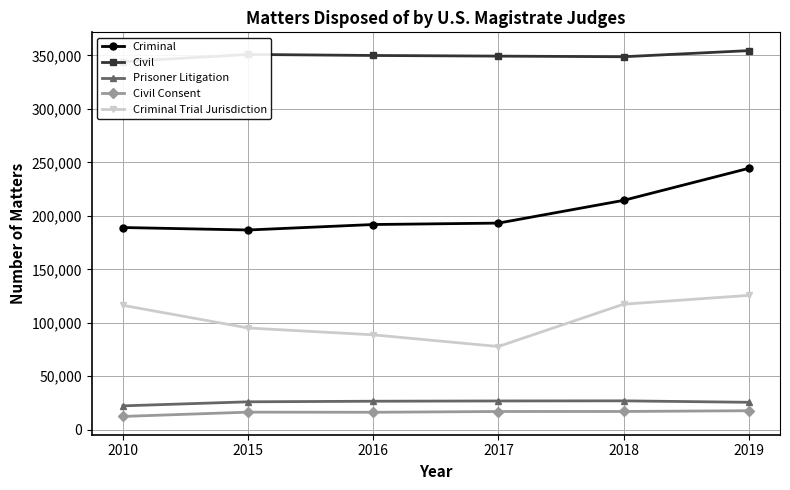

True or false: Criminal Trial Jurisdiction and Civil Consent cross at least once.

False